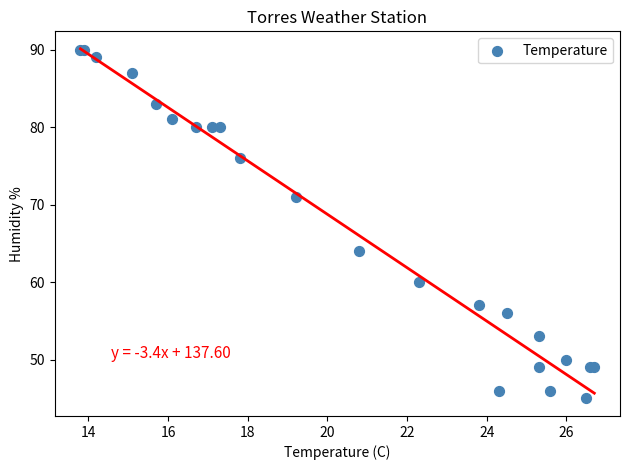

What Y value in the scatter plot is closest to 67?

64